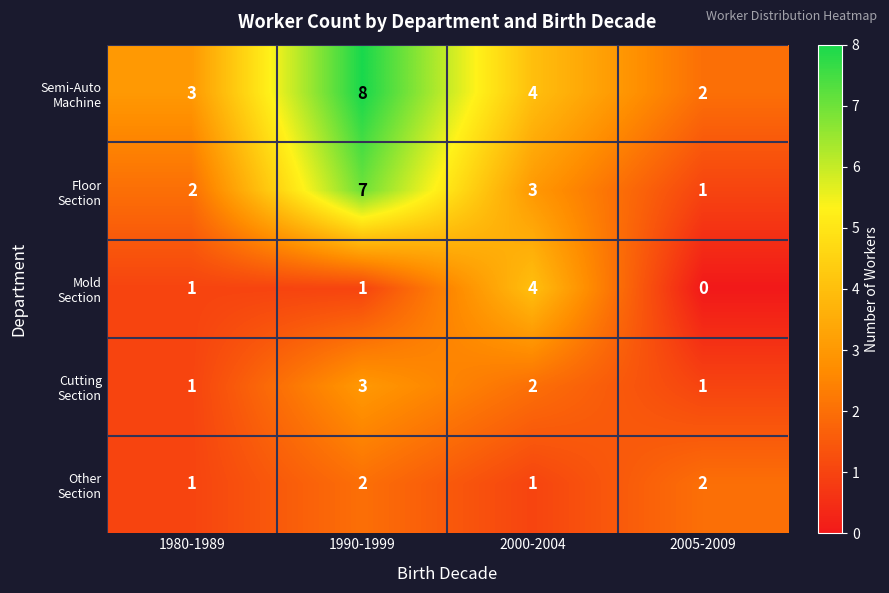

Which category has the highest value across all series?

1990-1999